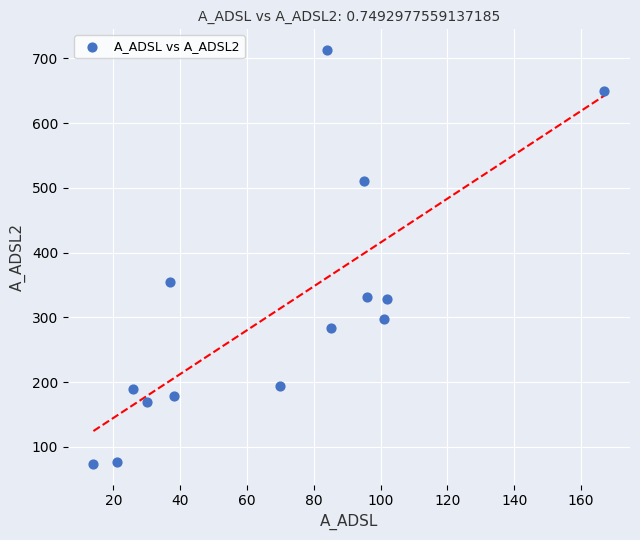

What Y value in the scatter plot is closest to 393?

354